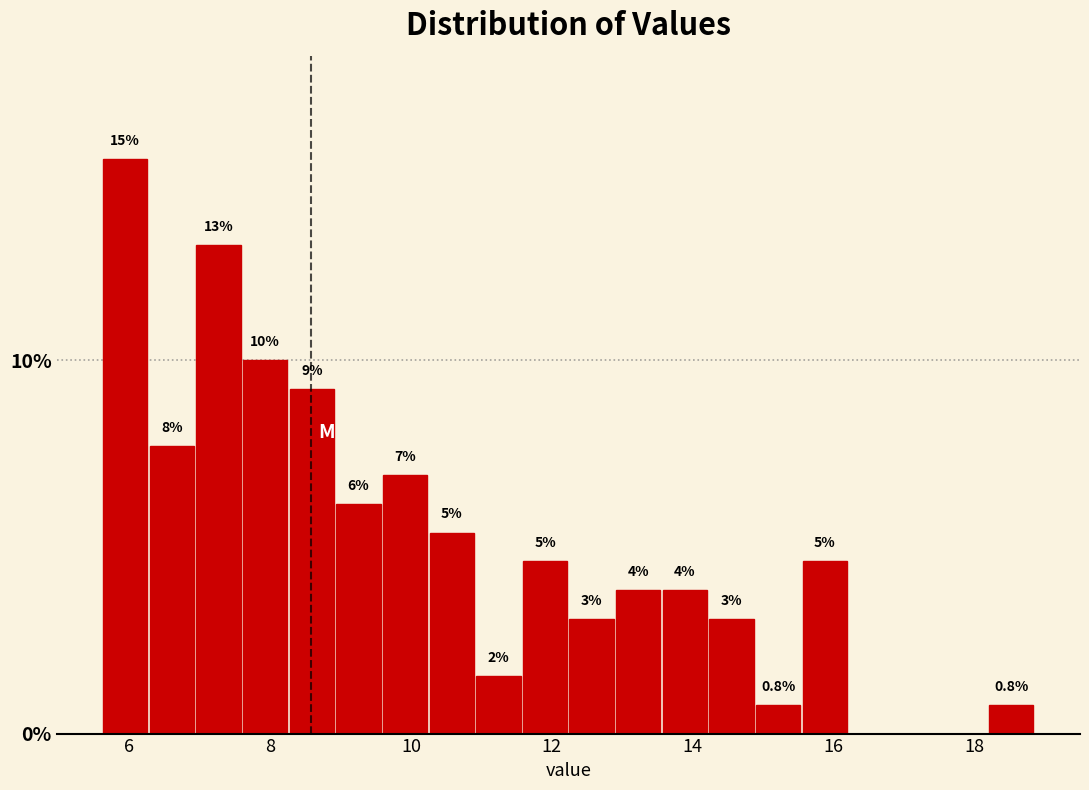

Around what value on the x-axis is the tallest bar? Give the approximate position of its centre, as read against the axis.

6.0